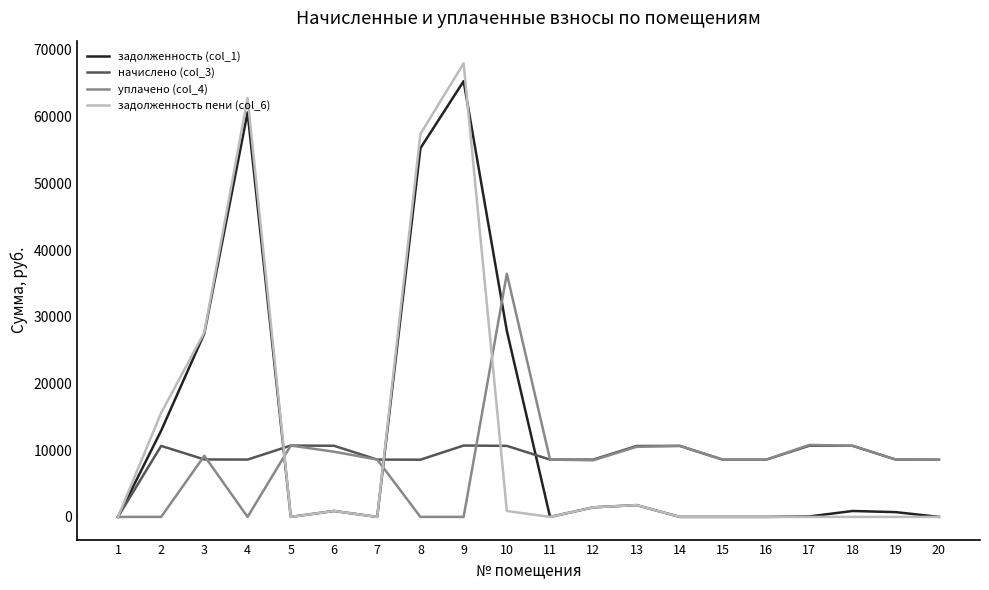

Which series has the widest spread of values?

задолженность пени (col_6)